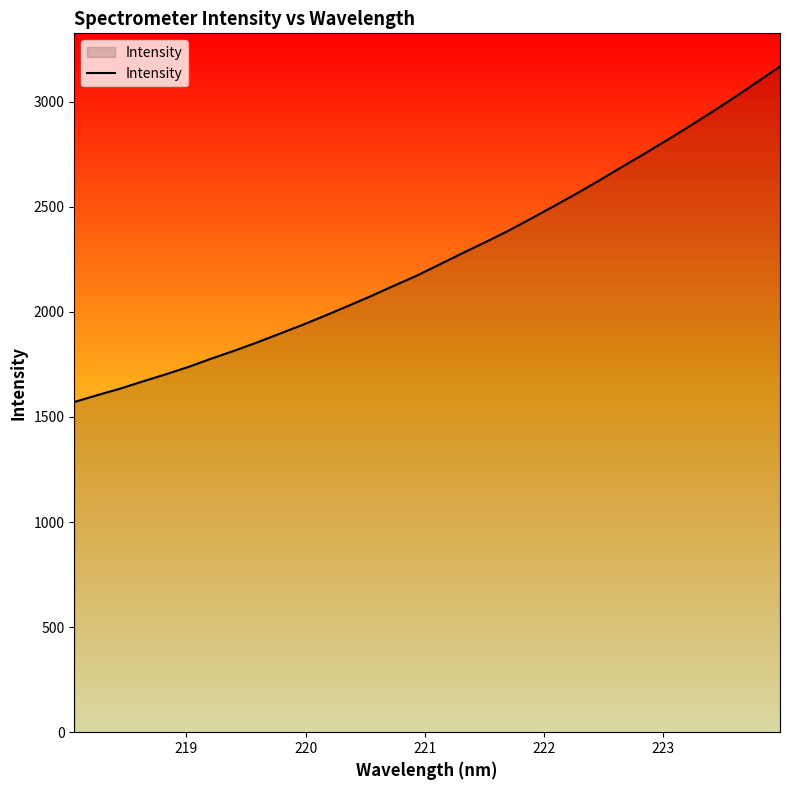

What is the maximum value shown in the chart?

3167.4